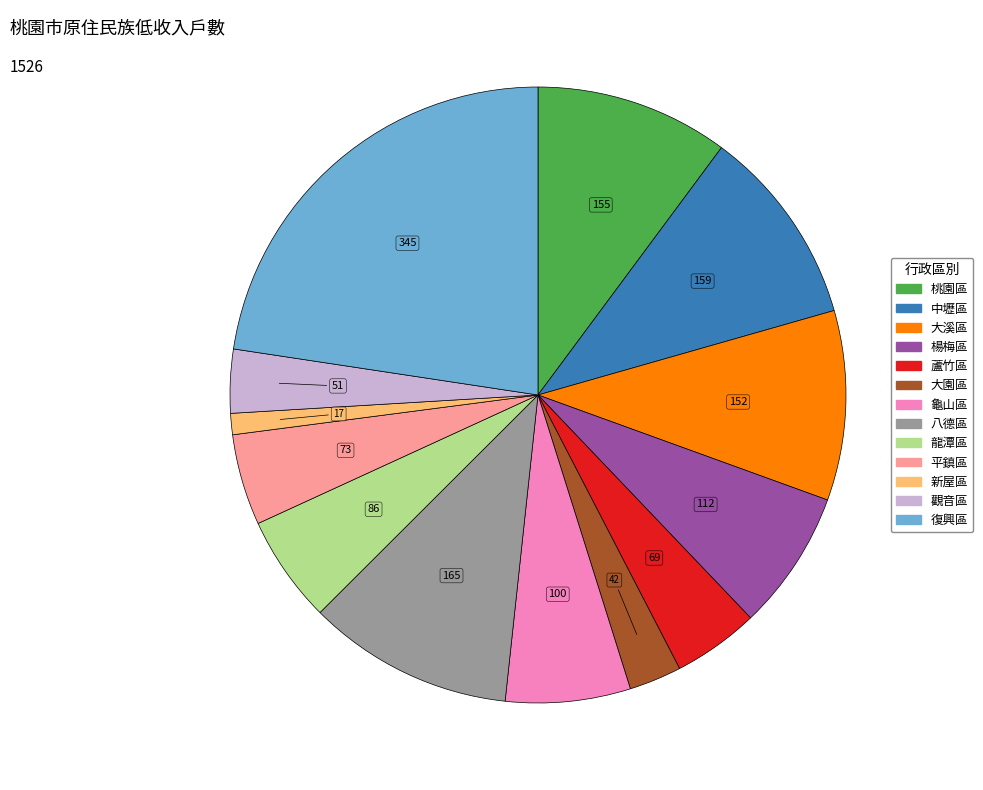

Does 大溪區 represent more than half of the total?

No